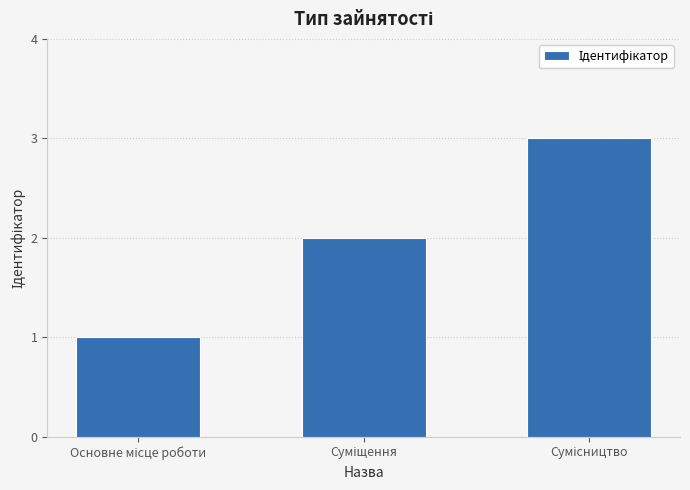

How many values are between 1 and 3?

3